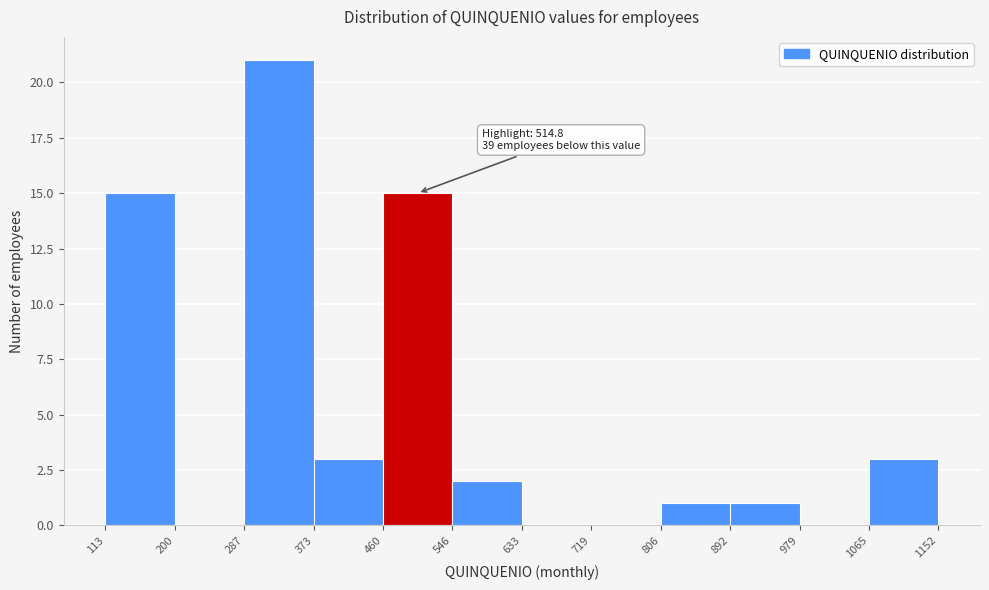

Over which range of the x-axis is the bar tallest?

287 to 373